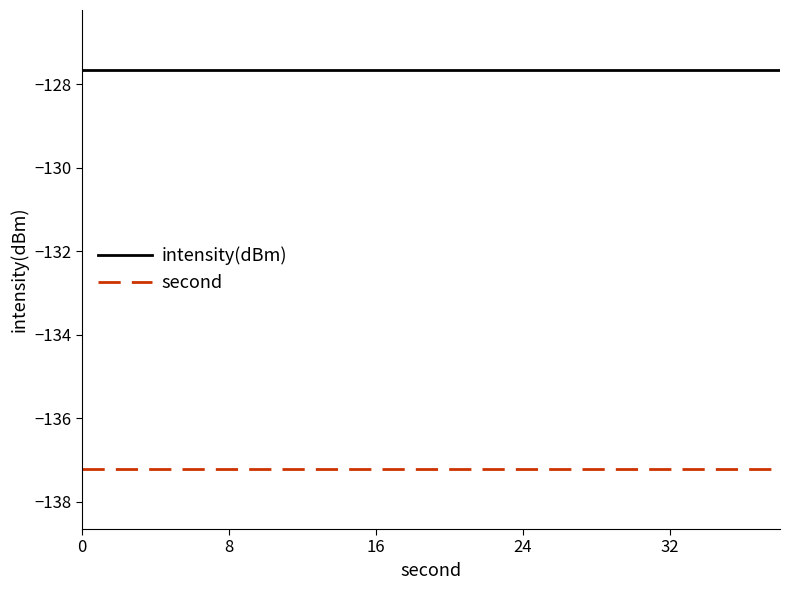

List the series in order of their peak value, lowest first.

second, intensity(dBm)